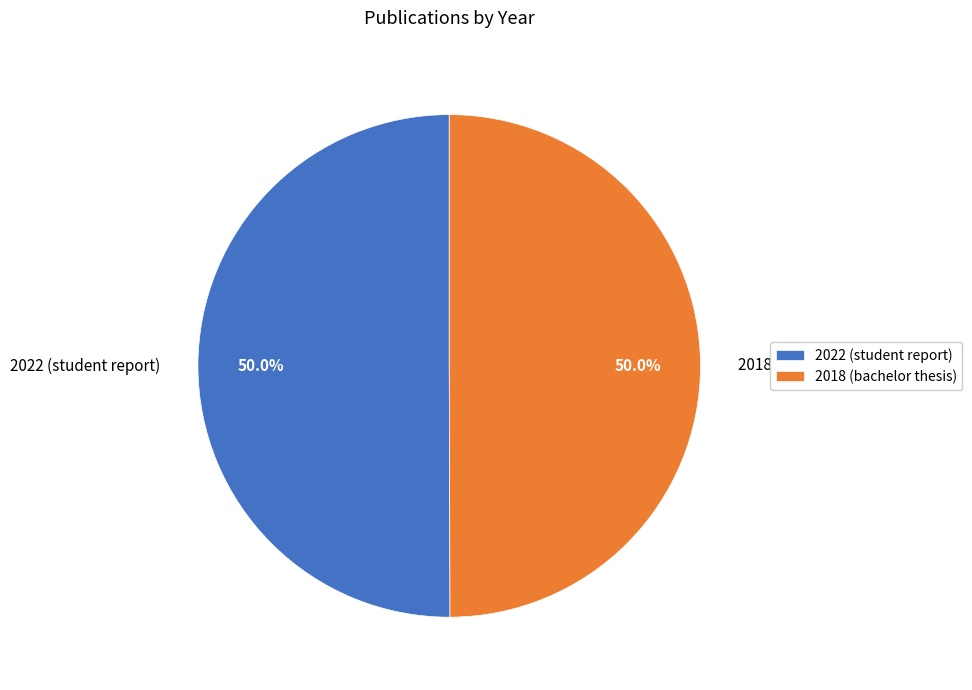

What portion of the pie excludes 2018 (bachelor thesis)?

50.0%